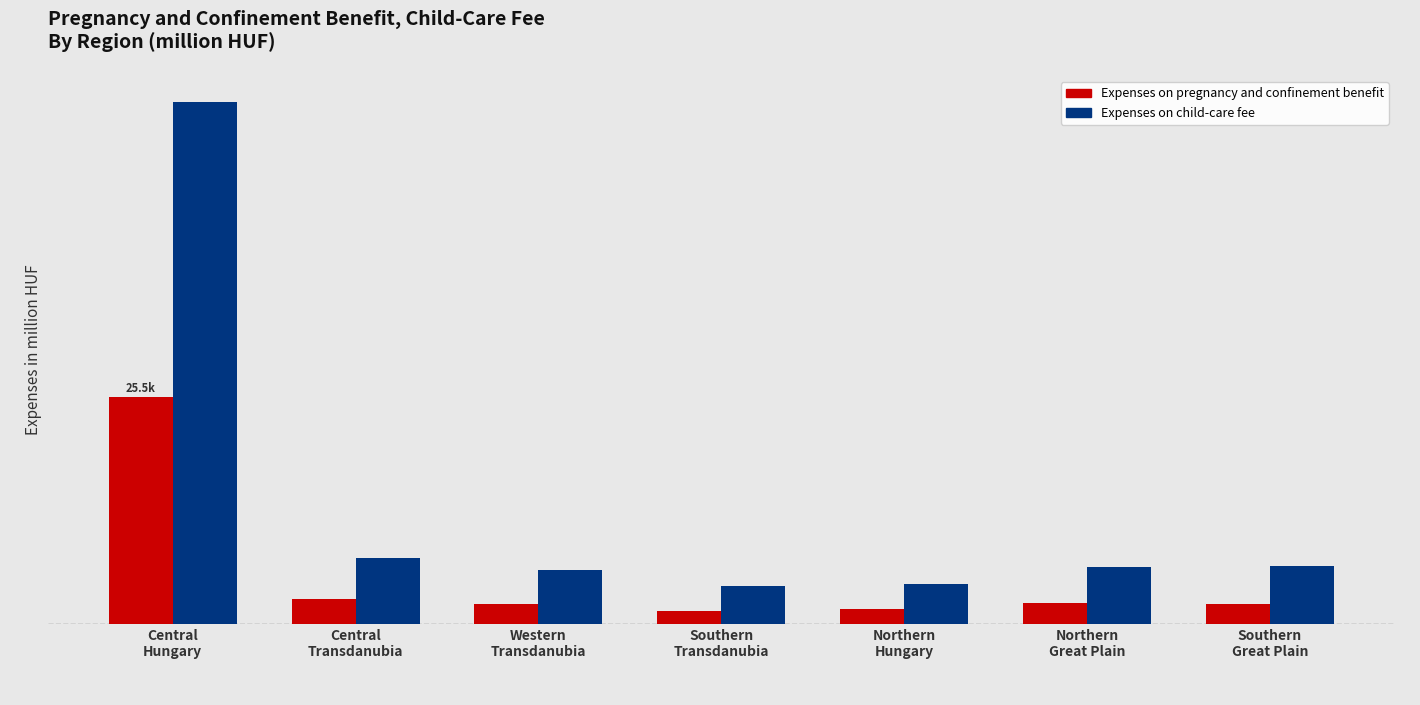

Reading left to right, transcribe all the data shown in this chart.

Expenses on pregnancy and confinement benefit: Central
Hungary=25491.5	Central
Transdanubia=2759.9	Western
Transdanubia=2273.2	Southern
Transdanubia=1501.6	Northern
Hungary=1662.6	Northern
Great Plain=2309.2	Southern
Great Plain=2271.8
Expenses on child-care fee: Central
Hungary=58653.0	Central
Transdanubia=7461.5	Western
Transdanubia=6070.6	Southern
Transdanubia=4307.3	Northern
Hungary=4451.4	Northern
Great Plain=6375.4	Southern
Great Plain=6474.9